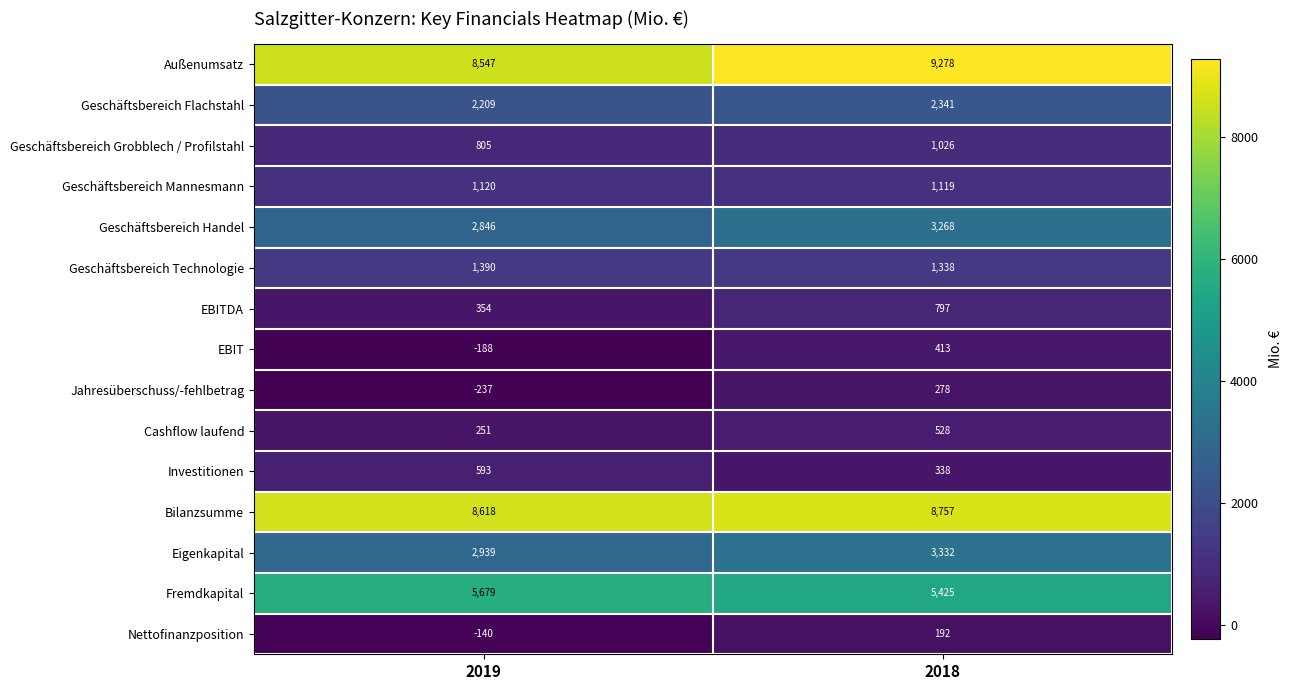

Is it true that Nettofinanzposition equals -97 at 2019?

False